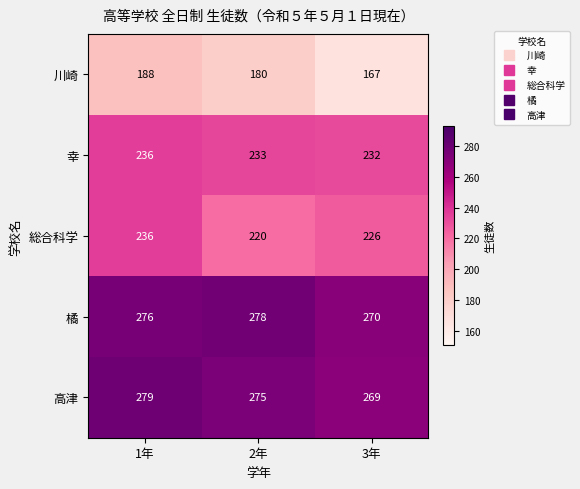

What is the maximum value shown in the chart?

279